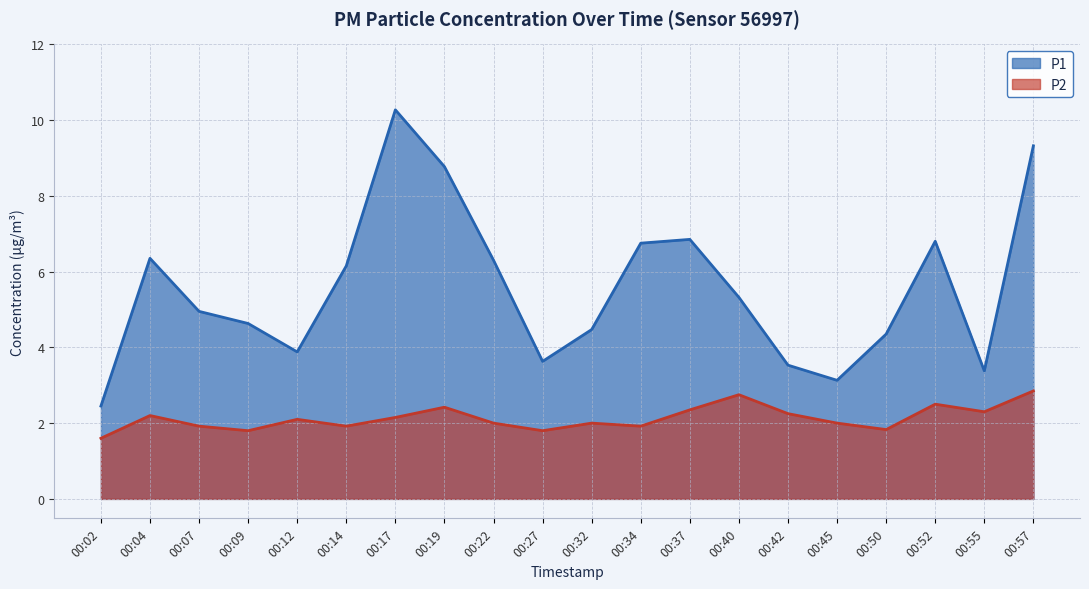

What is the sum of the P1 values at 00:55 and 00:32?

7.8